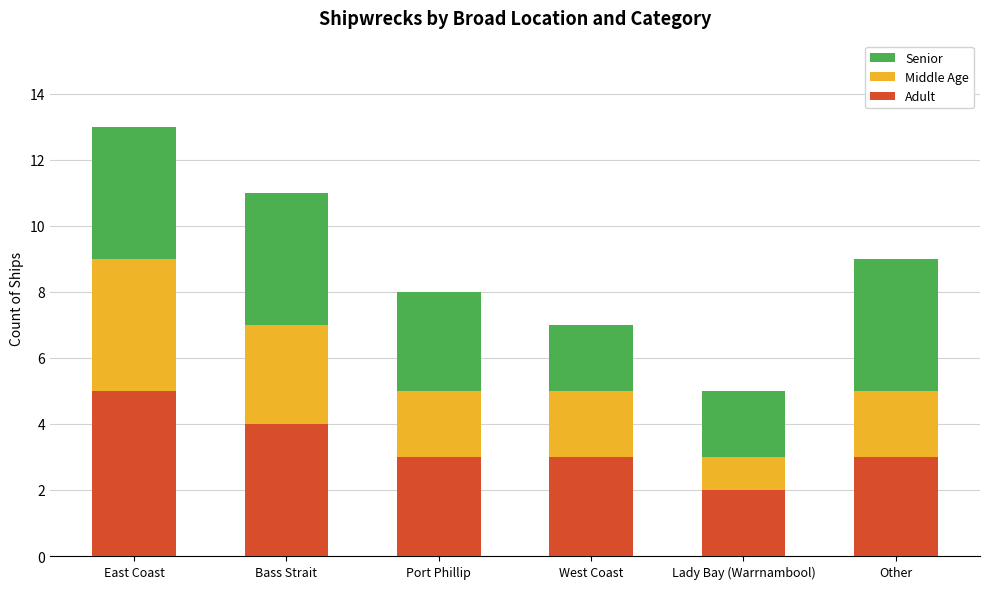

The Adult series shows 4 at Bass Strait. True or false?

True